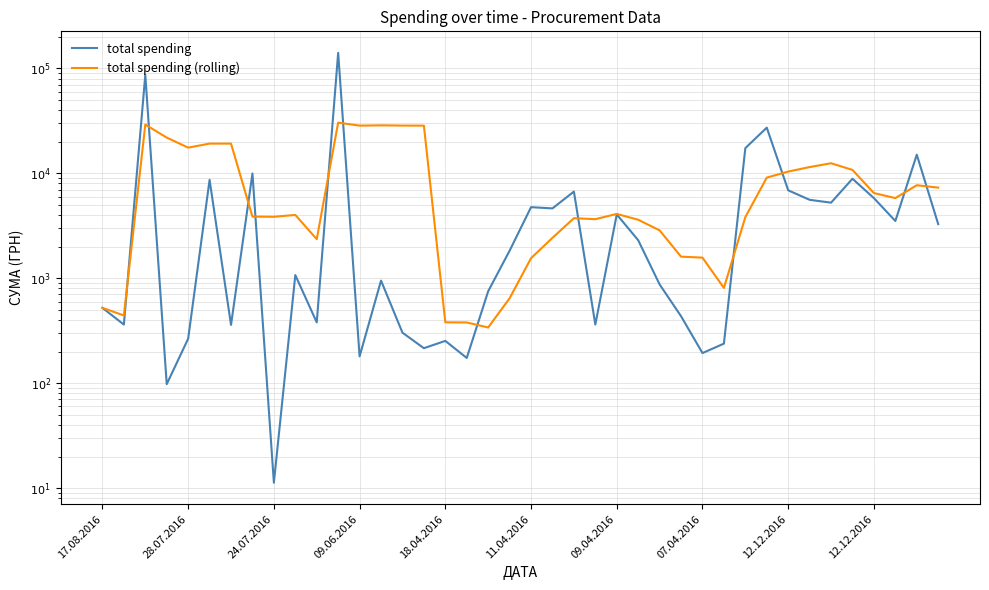

What is the difference between the second highest and minimum values in the total spending series?

86578.1